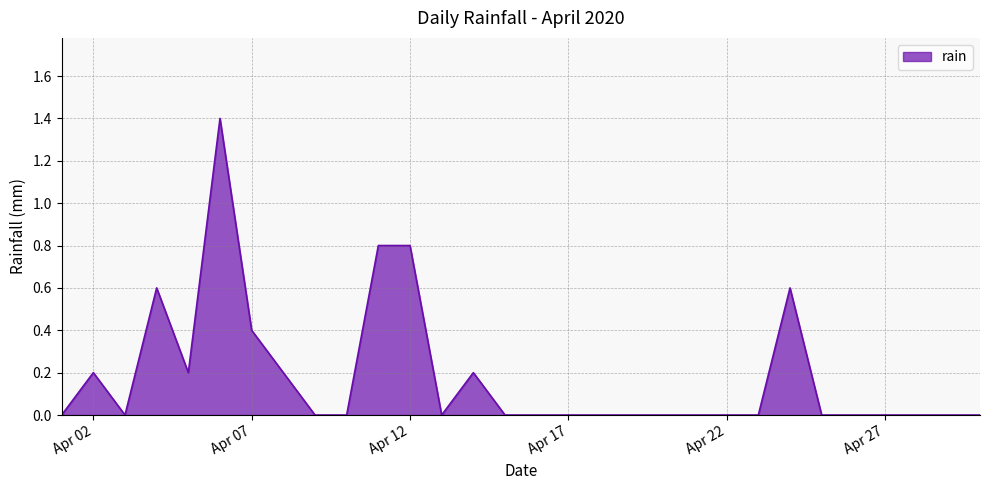

What is the difference between the maximum and minimum values?

1.4